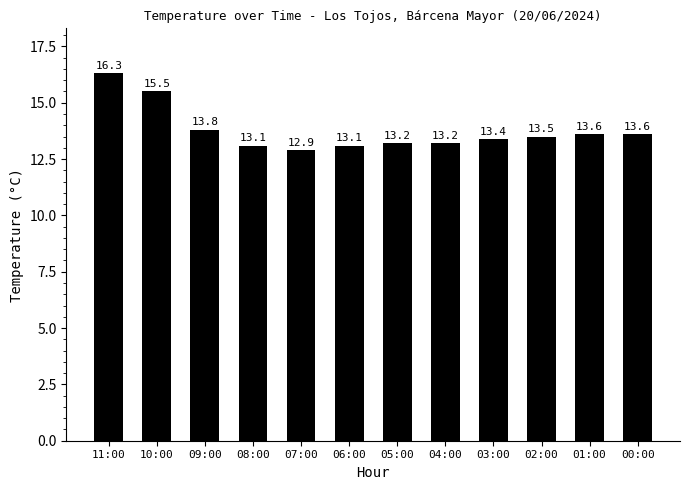

What is the label of the 10th bar from the right?

09:00